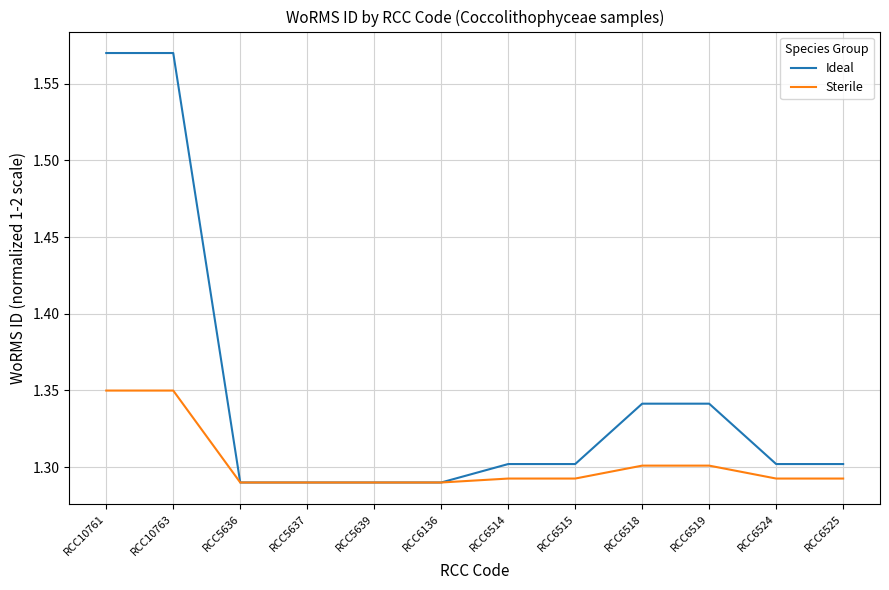

How many lines are shown in the chart?

2